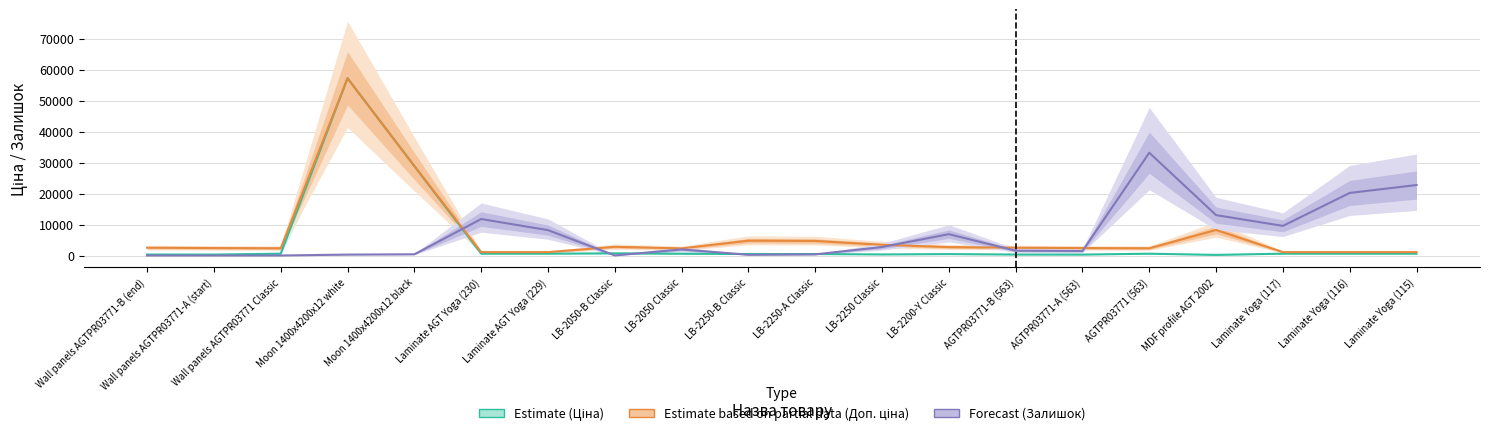

Is the value of Forecast (Залишок) at MDF profile AGT 2002 greater than the value of Estimate (Ціна) at Wall panels AGTPR03771-A (start)?

Yes